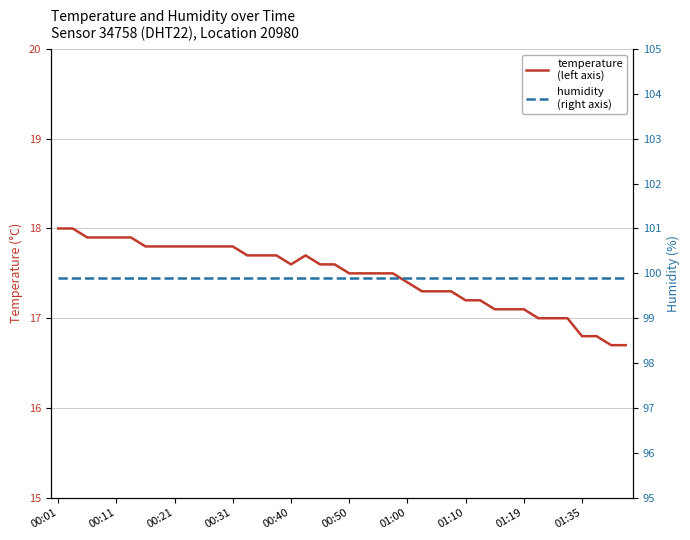

True or false: temperature and humidity cross at least once.

False